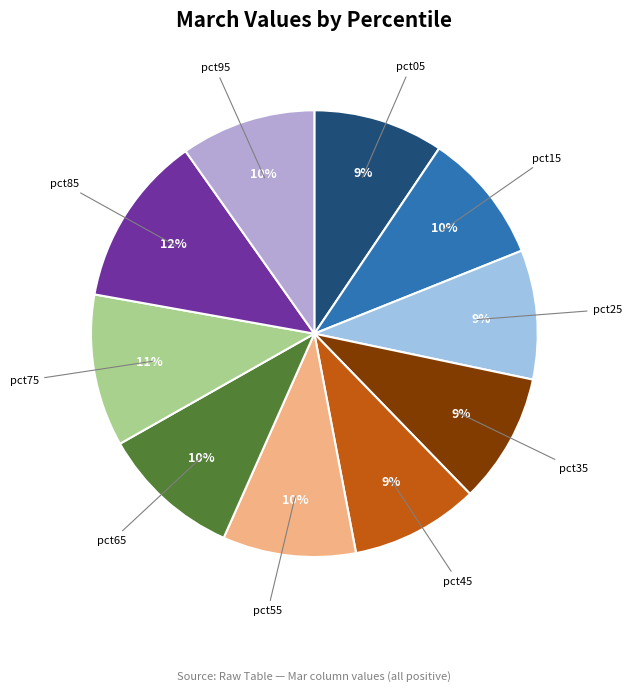

Approximately how many times larger is the value at pct75 compared to pct55?

1.1